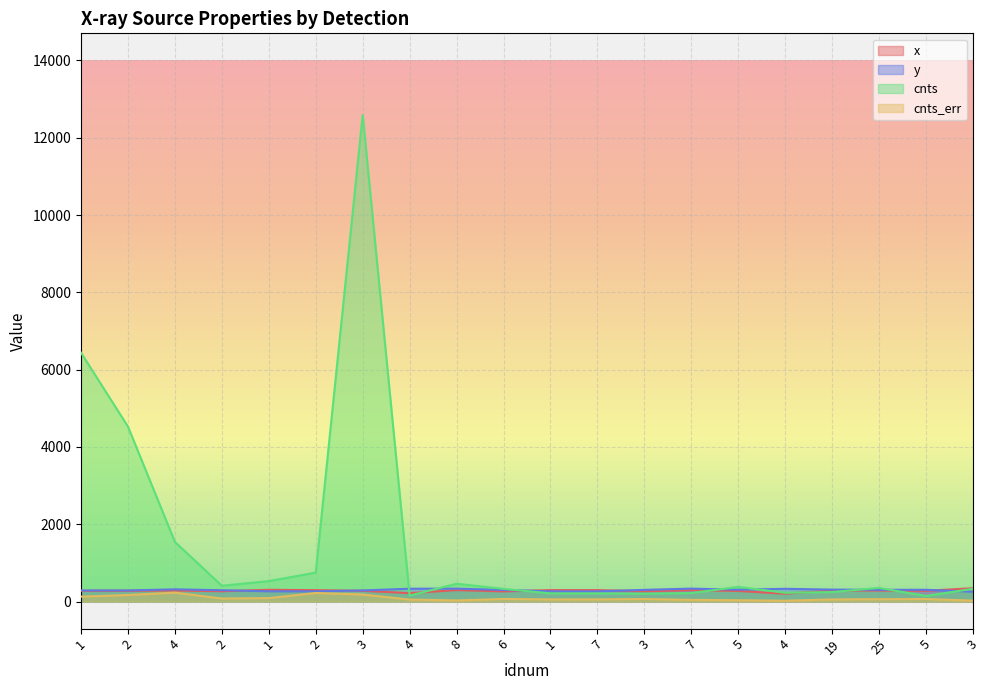

What is the minimum value shown in the chart?

21.7